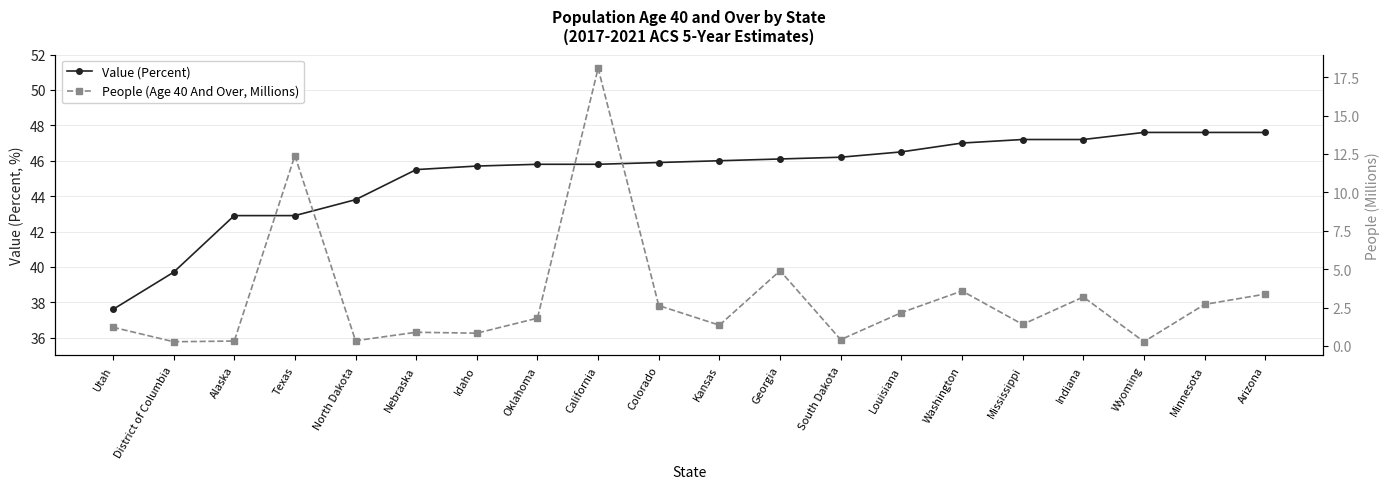

What is the average value of the Value (Percent) series?

45.2